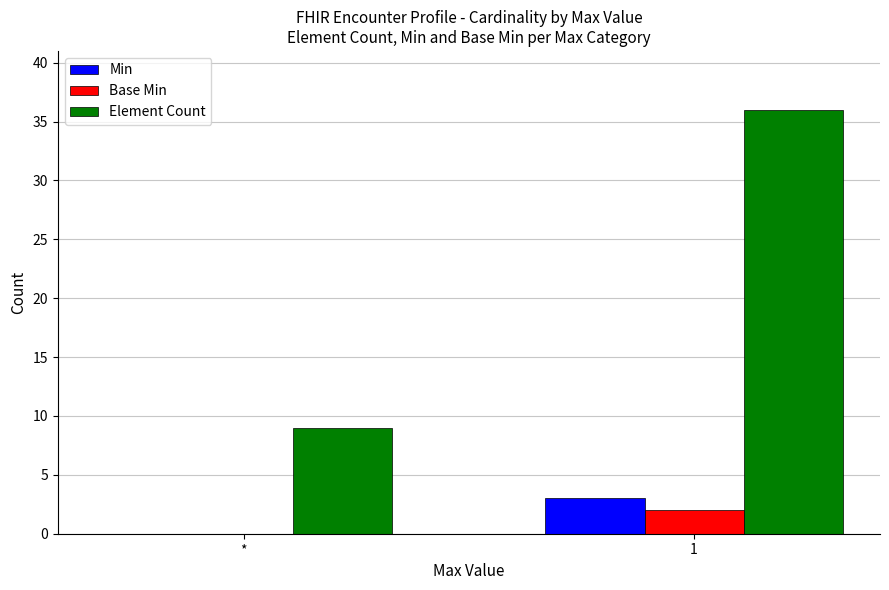

How many data points does each series have?

2